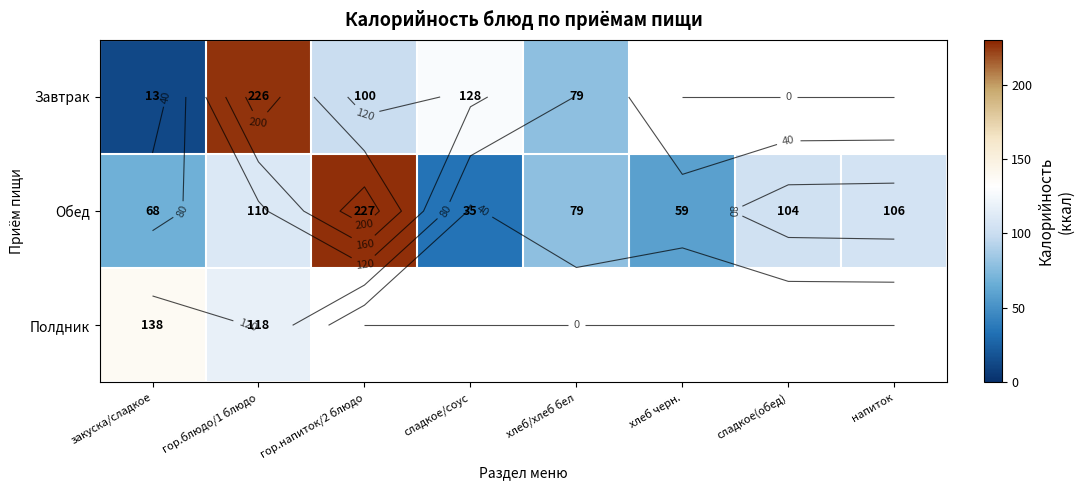

Is it true that Обед equals 113.3 at закуска/сладкое?

False